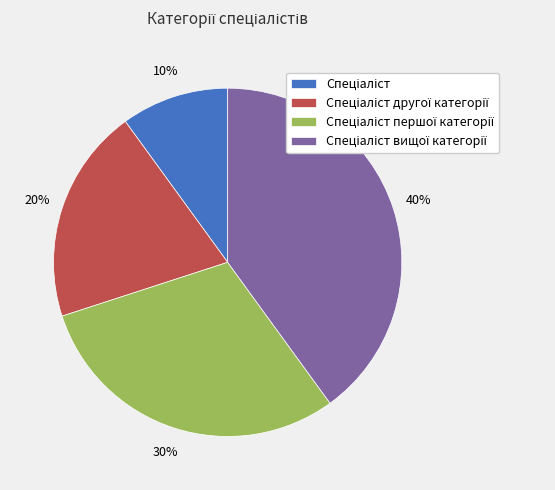

To the nearest percent, what is the difference between the largest and smallest slice percentages?

30%